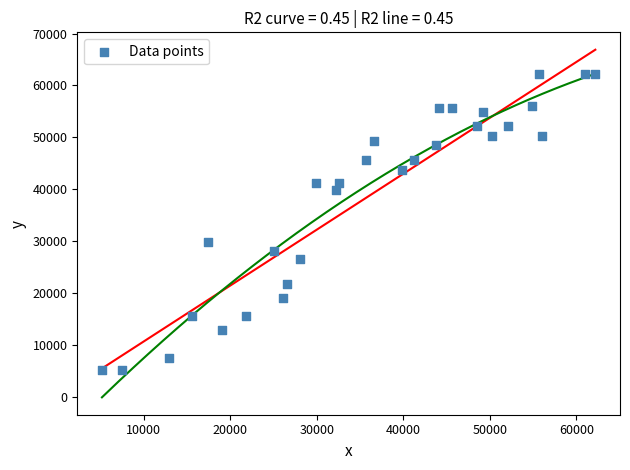

What is the range of X values (max minus min)?

57017